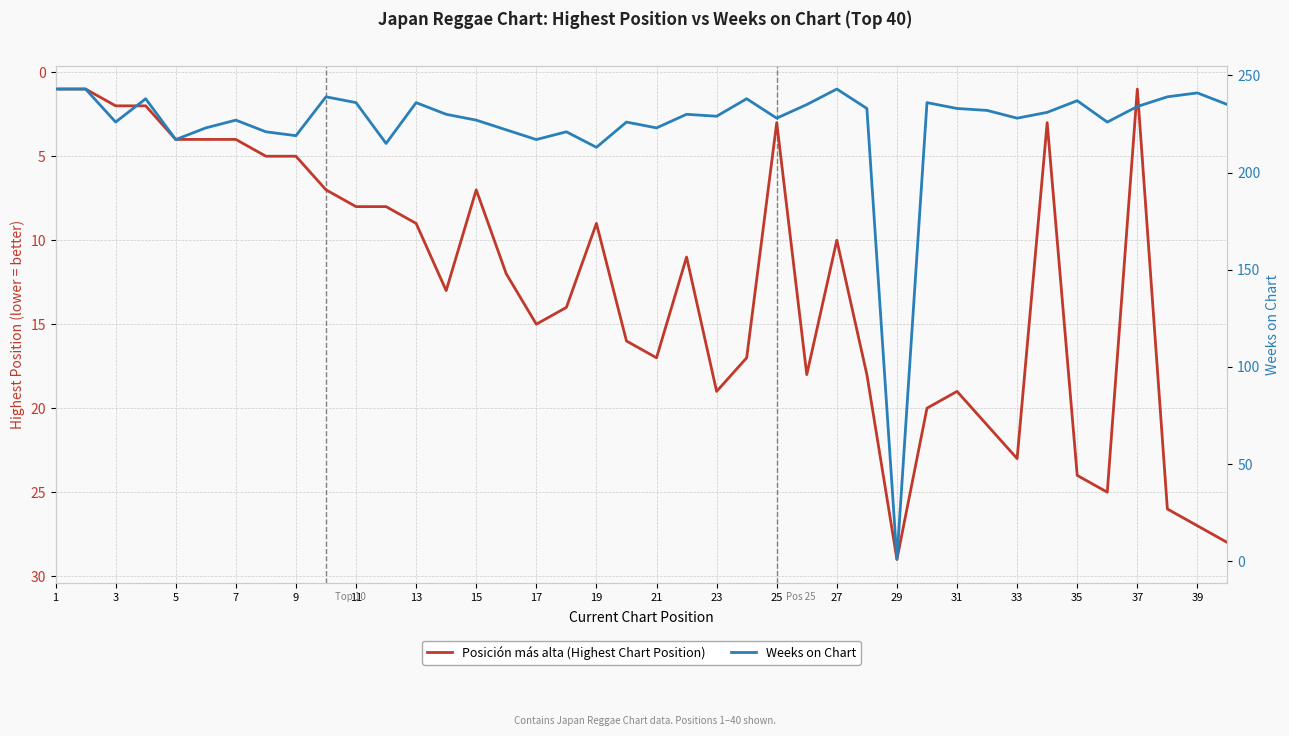

Rank the series by their maximum value, from highest to lowest.

Weeks on Chart, Posición más alta (Highest Chart Position)